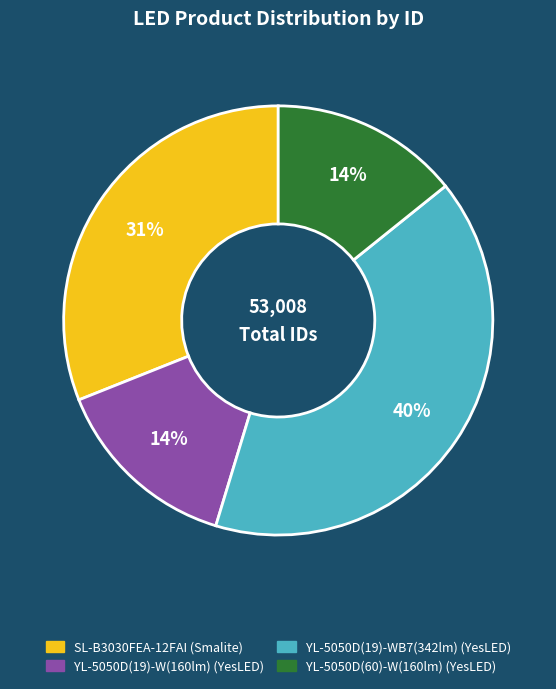

To the nearest percent, what is the average slice percentage?

25%